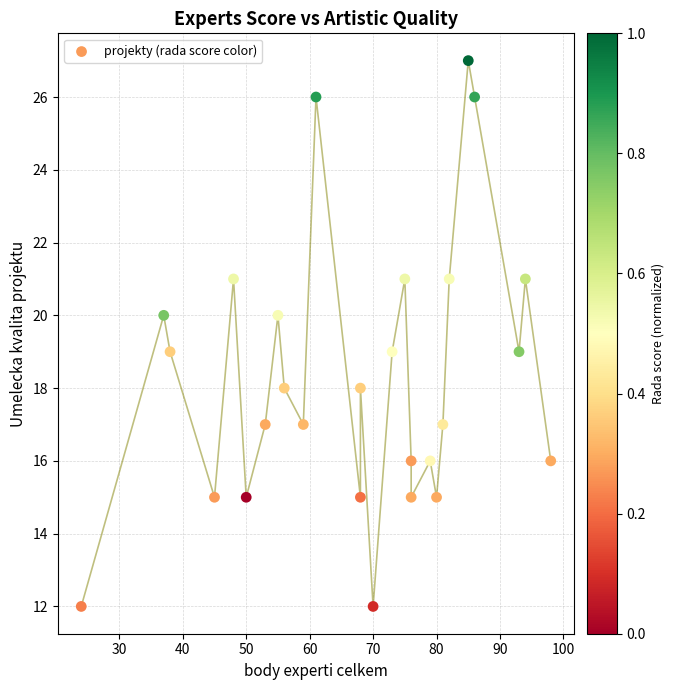

What is the range of X values (max minus min)?

74